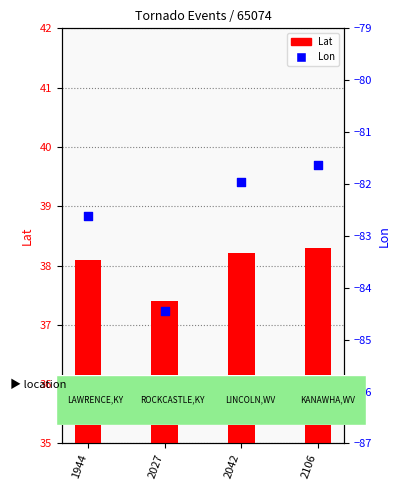

At which category is the sum across all series the highest?

2106